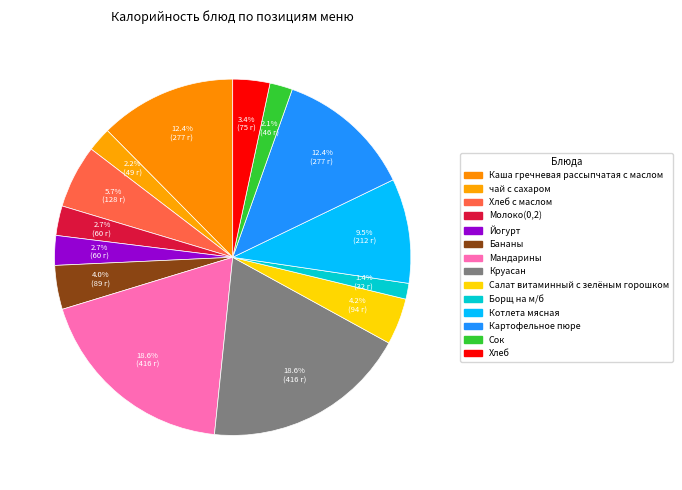

Which slice is the smallest?

Борщ на м/б